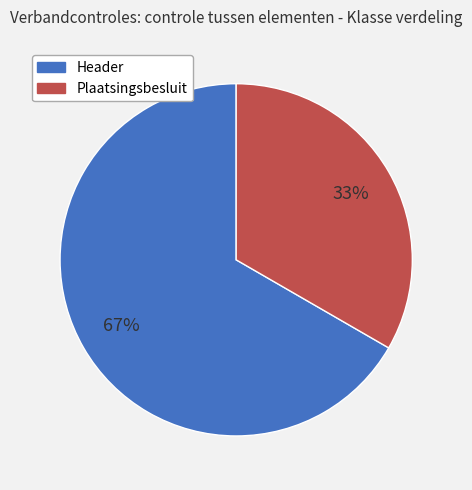

To the nearest percent, what is the average slice percentage?

50%